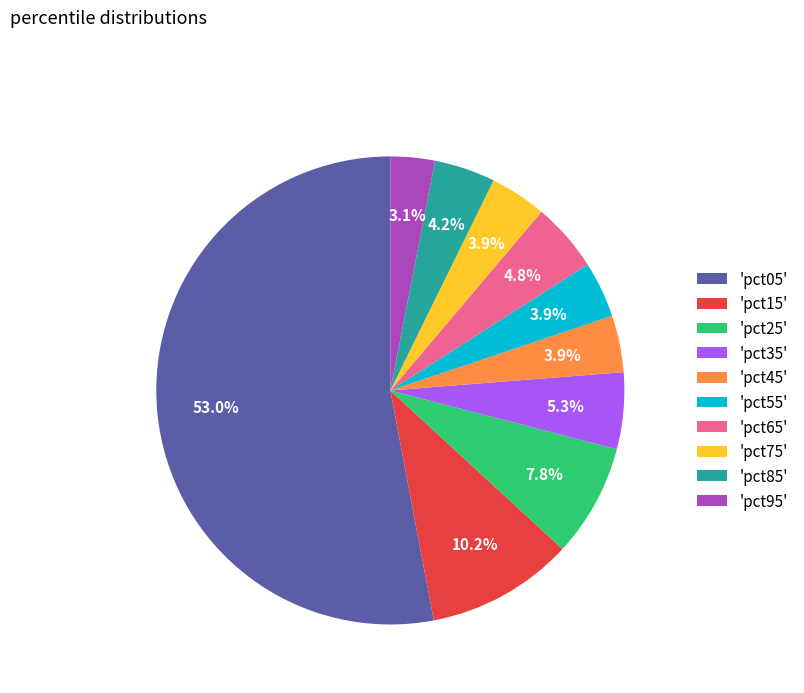

Does 'pct35' represent more than half of the total?

No